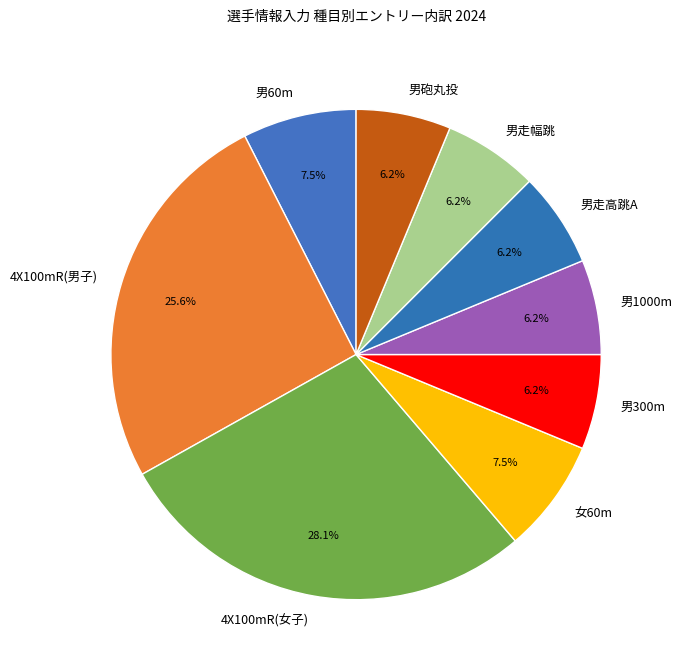

Which slice is the largest?

4X100mR(女子)